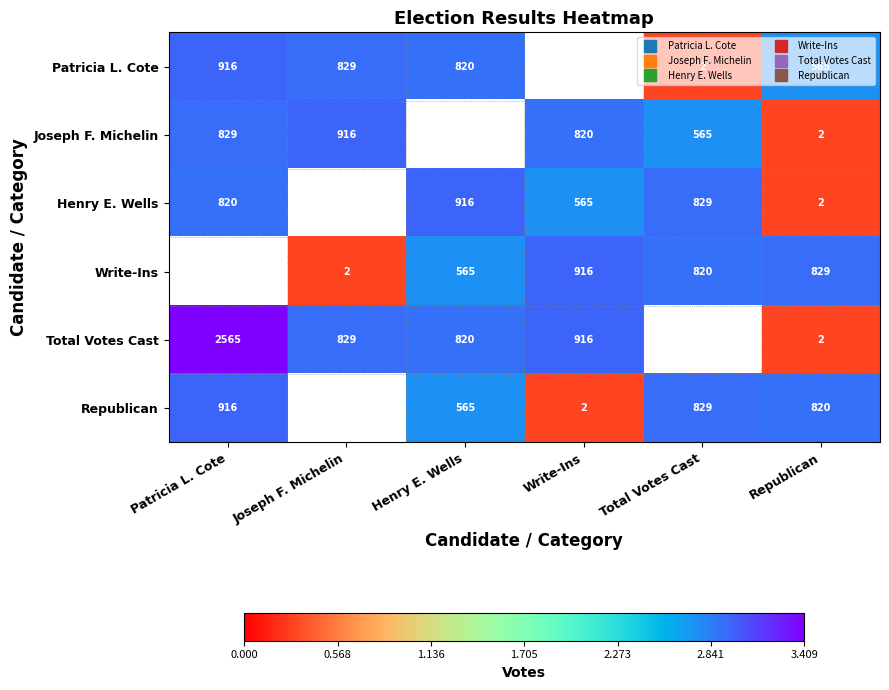

List the series in order of their peak value, lowest first.

Patricia L. Cote, Joseph F. Michelin, Henry E. Wells, Write-Ins, Republican, Total Votes Cast